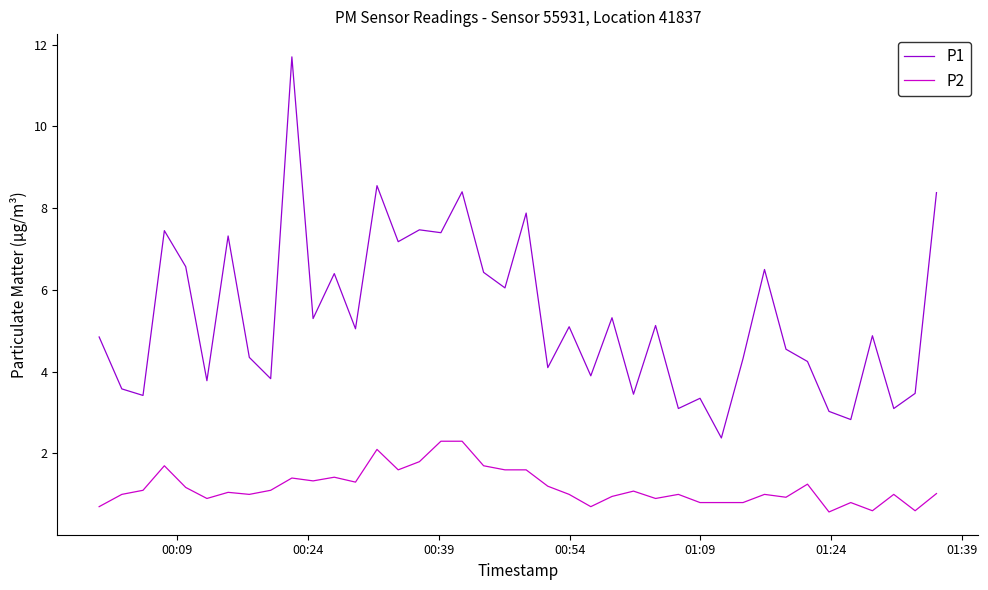

Which series has the widest spread of values?

P1